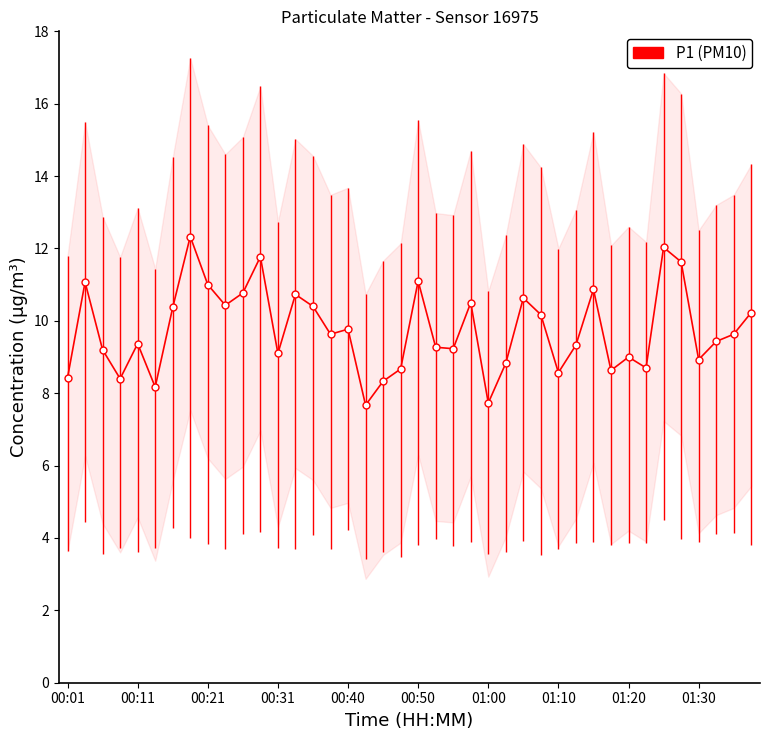

Reading right to left, what are all the values shown in this chart?

10.2	9.6	9.4	8.9	11.6	12.0	8.7	9.0	8.6	10.9	9.3	8.6	10.2	10.6	8.8	7.7	10.5	9.2	9.3	11.1	8.7	8.3	7.7	9.8	9.6	10.4	10.7	9.1	11.8	10.8	10.4	11.0	12.3	10.4	8.2	9.4	8.4	9.2	11.1	8.4